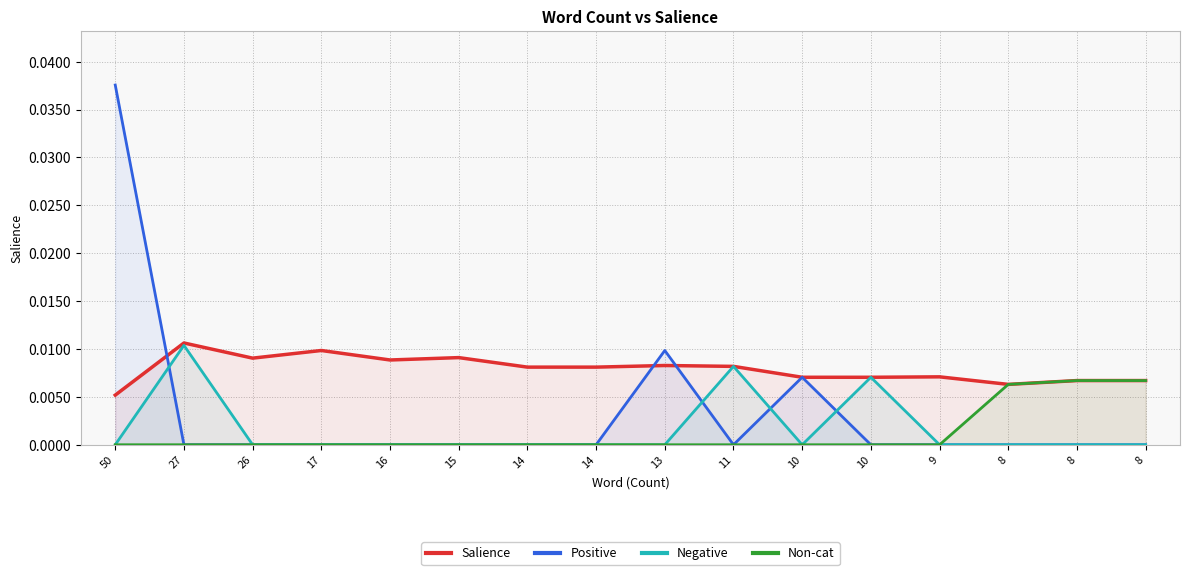

At which category is the sum across all series the highest?

50